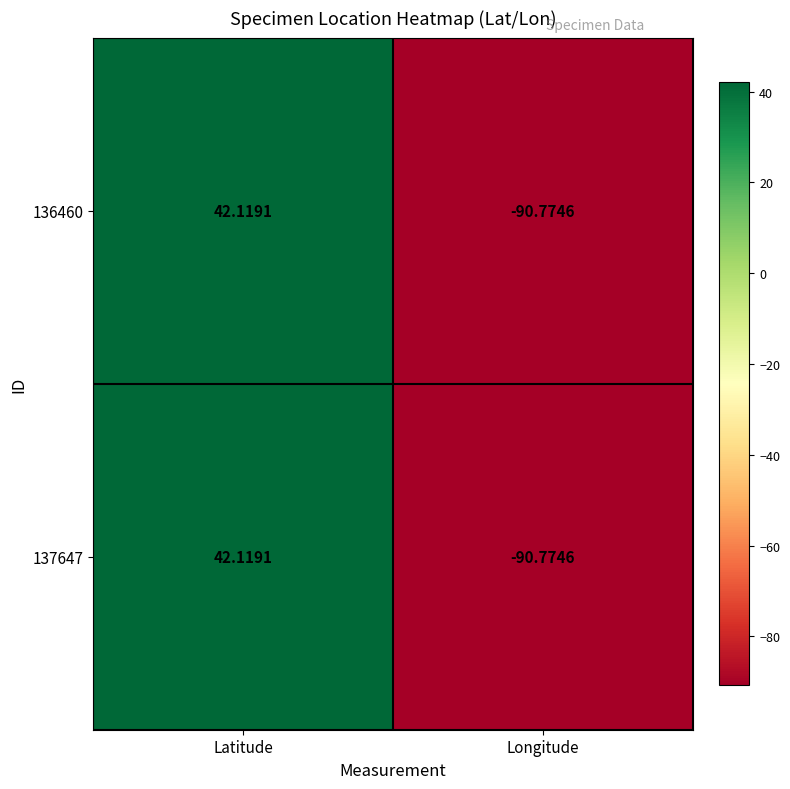

Rank the categories by 136460 value from lowest to highest.

Longitude, Latitude